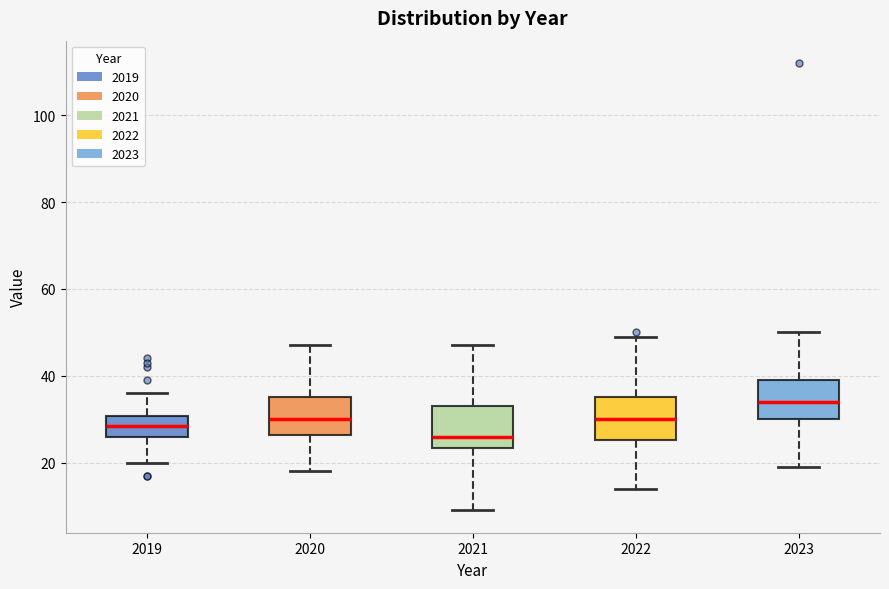

Which box's median line is the lowest?

2021